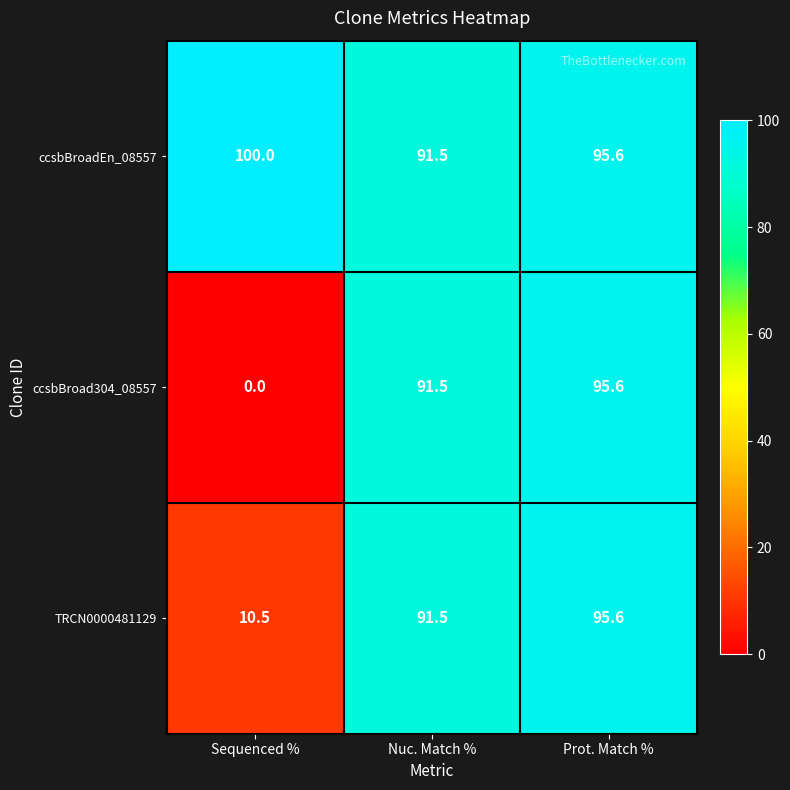

Reading left to right, extract all data points from this chart.

ccsbBroadEn_08557: Sequenced %=100.0	Nuc. Match %=91.5	Prot. Match %=95.6
ccsbBroad304_08557: Sequenced %=0.0	Nuc. Match %=91.5	Prot. Match %=95.6
TRCN0000481129: Sequenced %=10.5	Nuc. Match %=91.5	Prot. Match %=95.6